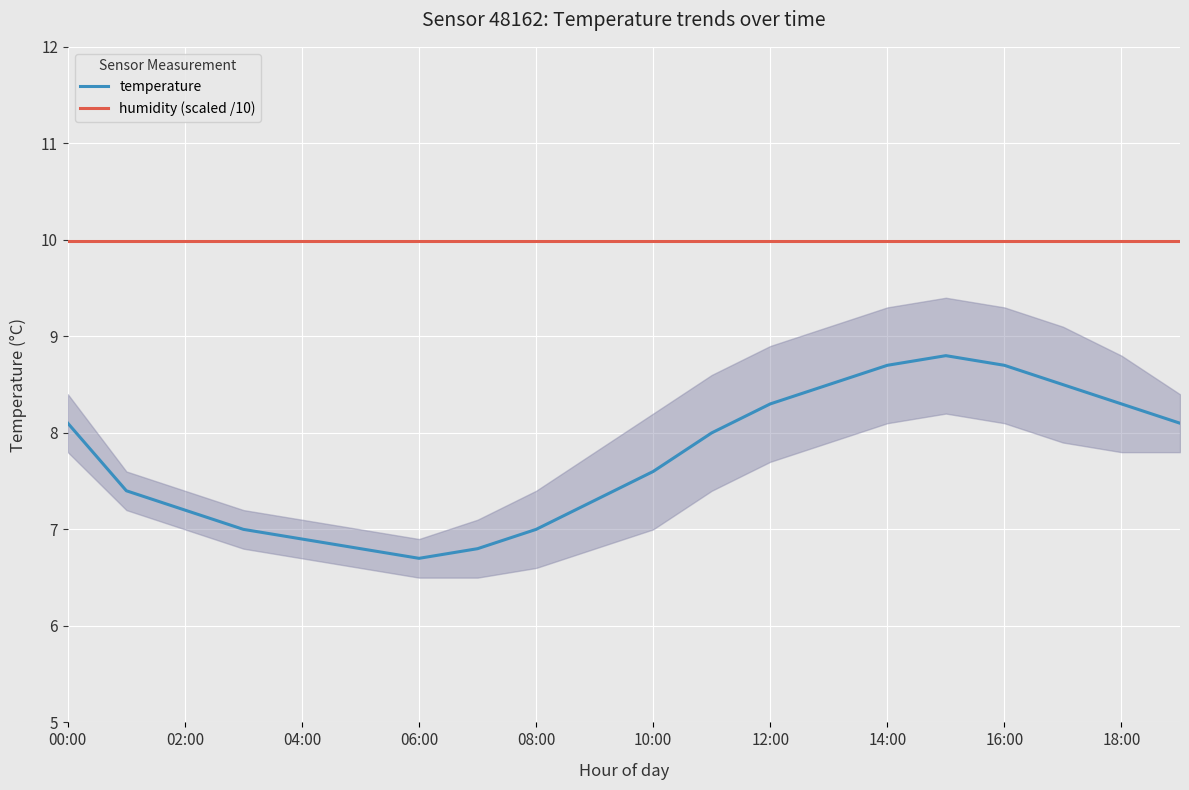

At which label is humidity (scaled /10) closest to 9?

00:00